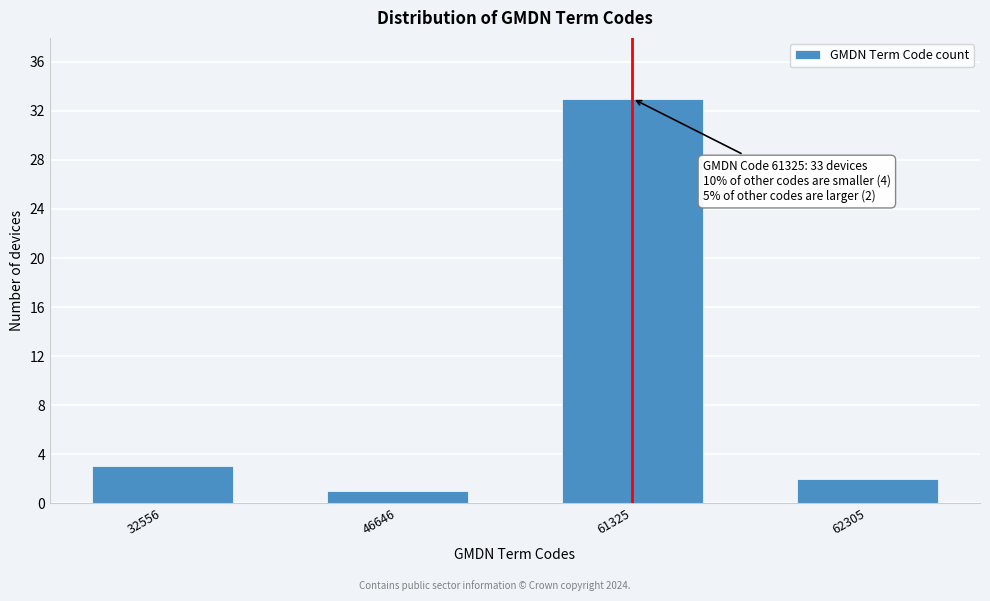

Reading left to right, list all the values displayed in this chart.

3	1	33	2